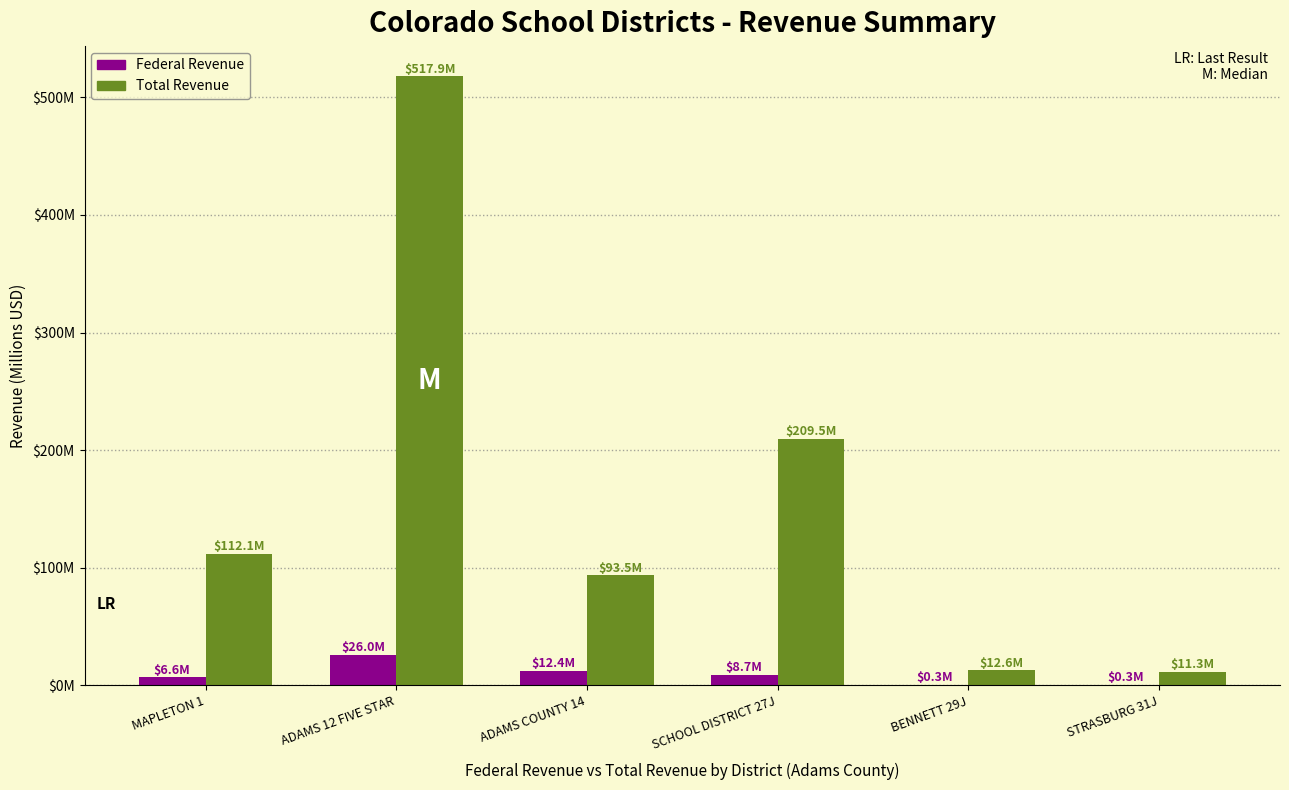

What is the value of the Total Revenue bar at the 5th from the left?

12.6